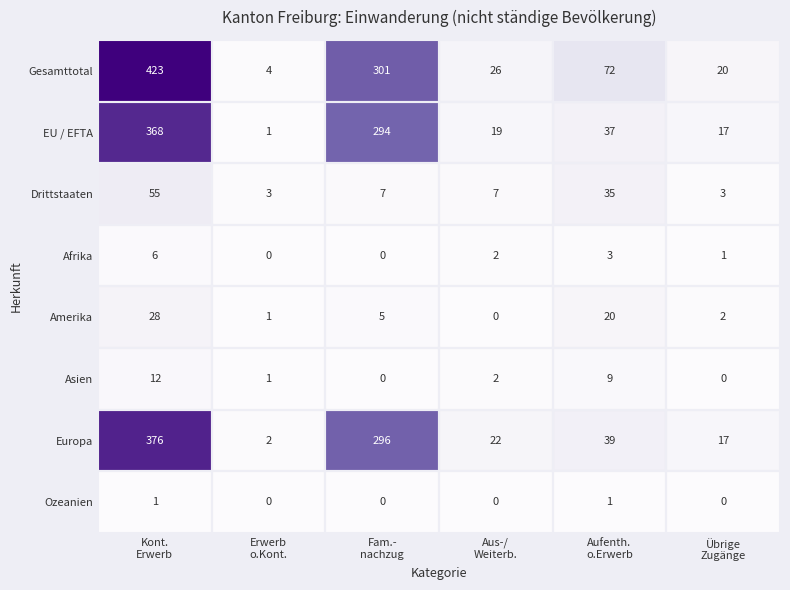

Which series has the largest total across all categories?

Gesamttotal